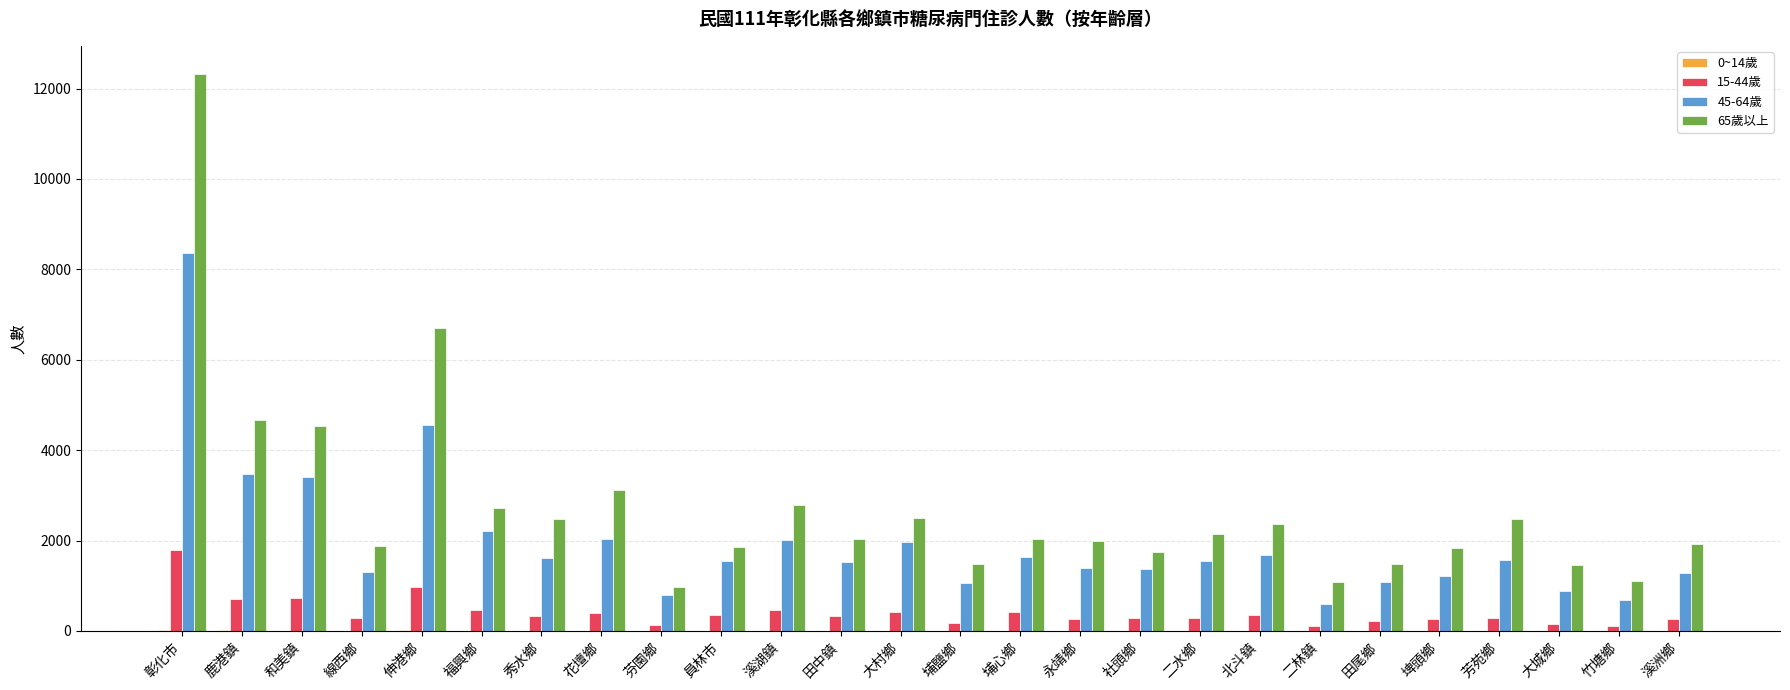

Which series has the largest total across all categories?

65歲以上